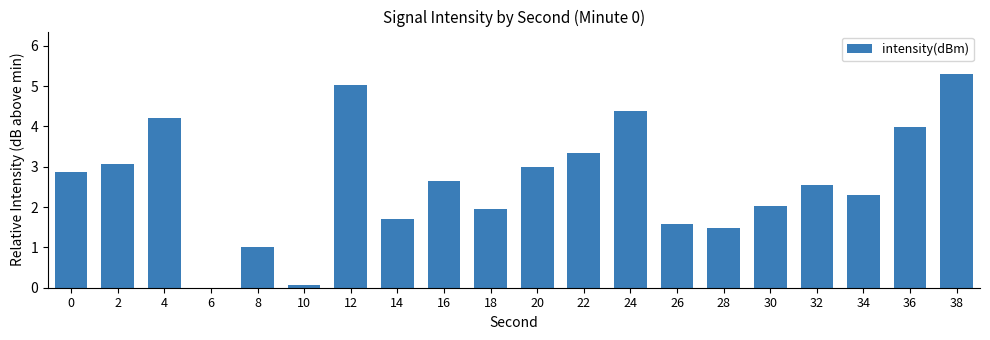

What is the maximum value shown in the chart?

5.3